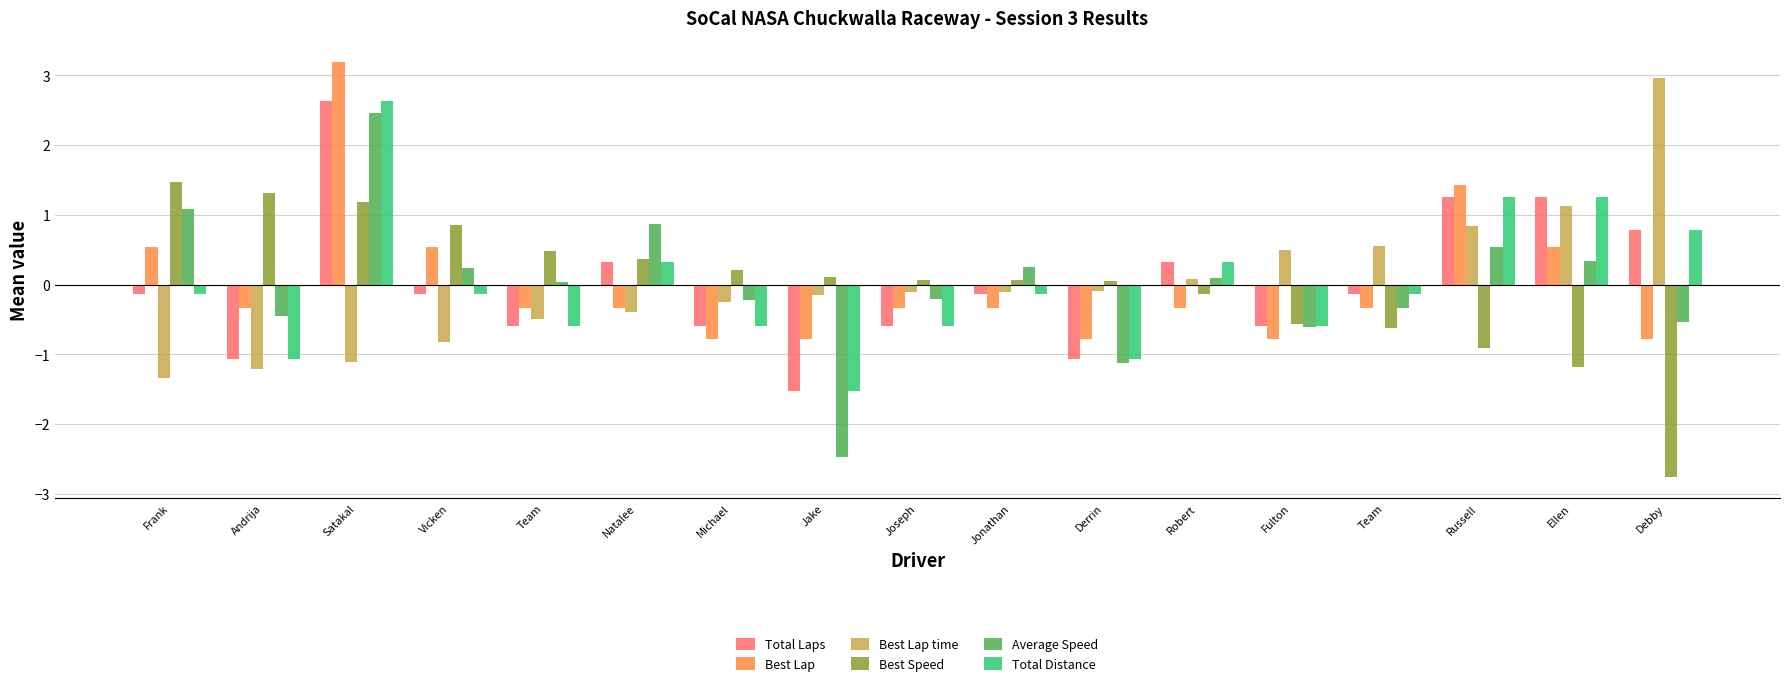

What are all the series names shown in the legend?

Total Laps, Best Lap, Best Lap time, Best Speed, Average Speed, Total Distance